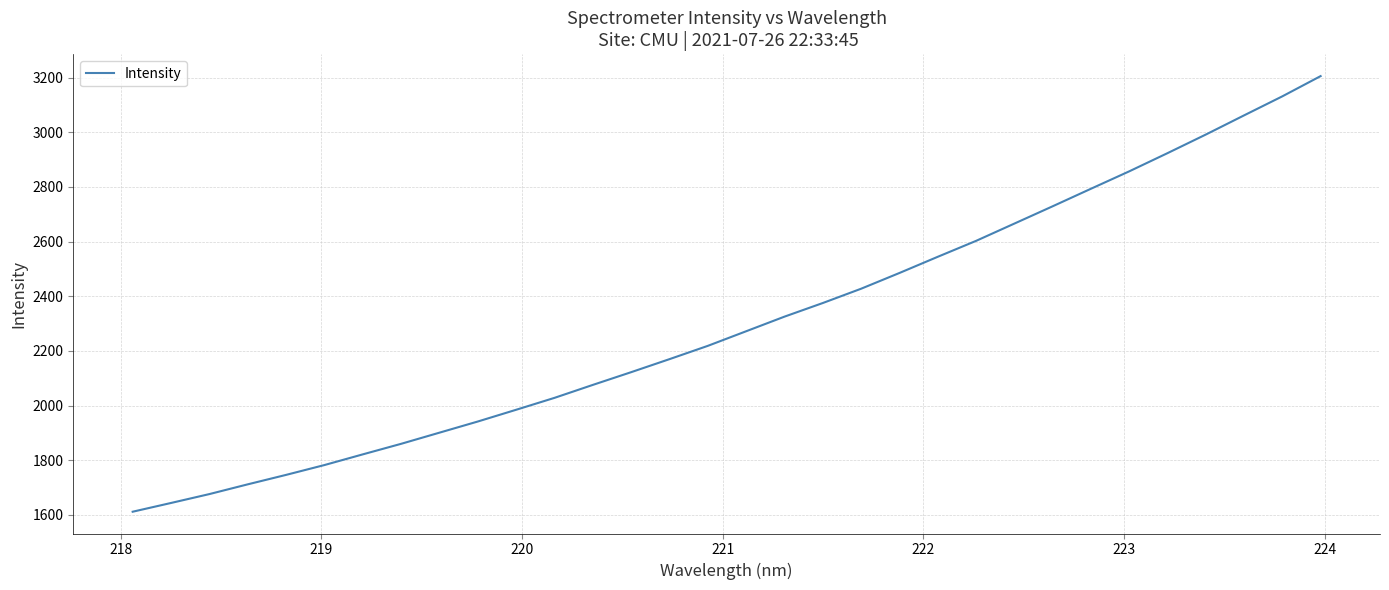

What is the greatest value displayed?

3205.6